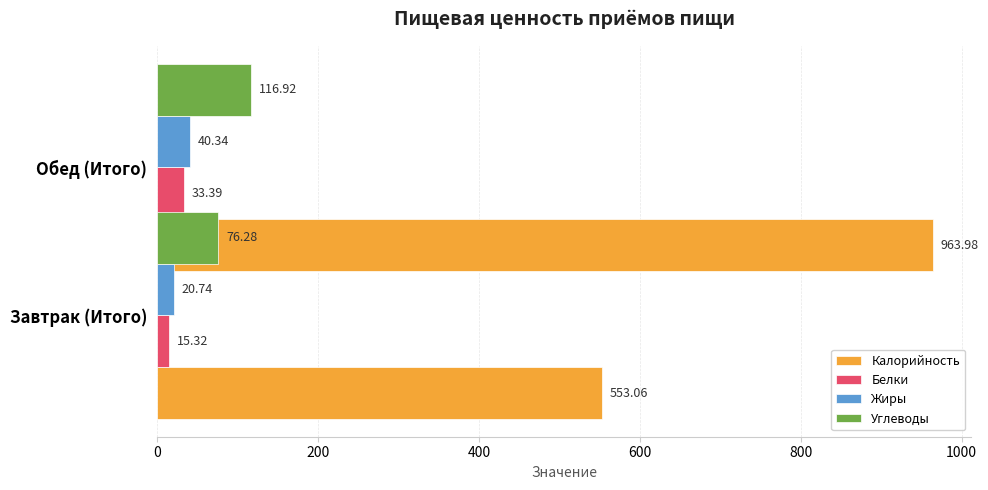

How many values in the Жиры series are below 40?

1